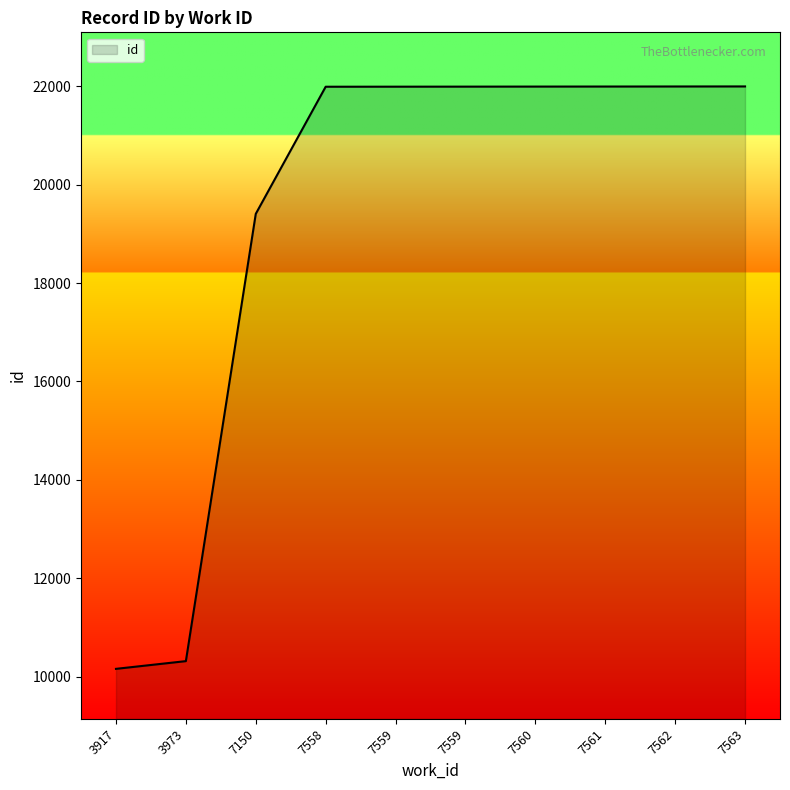

What is the difference between the maximum and minimum values?

11839